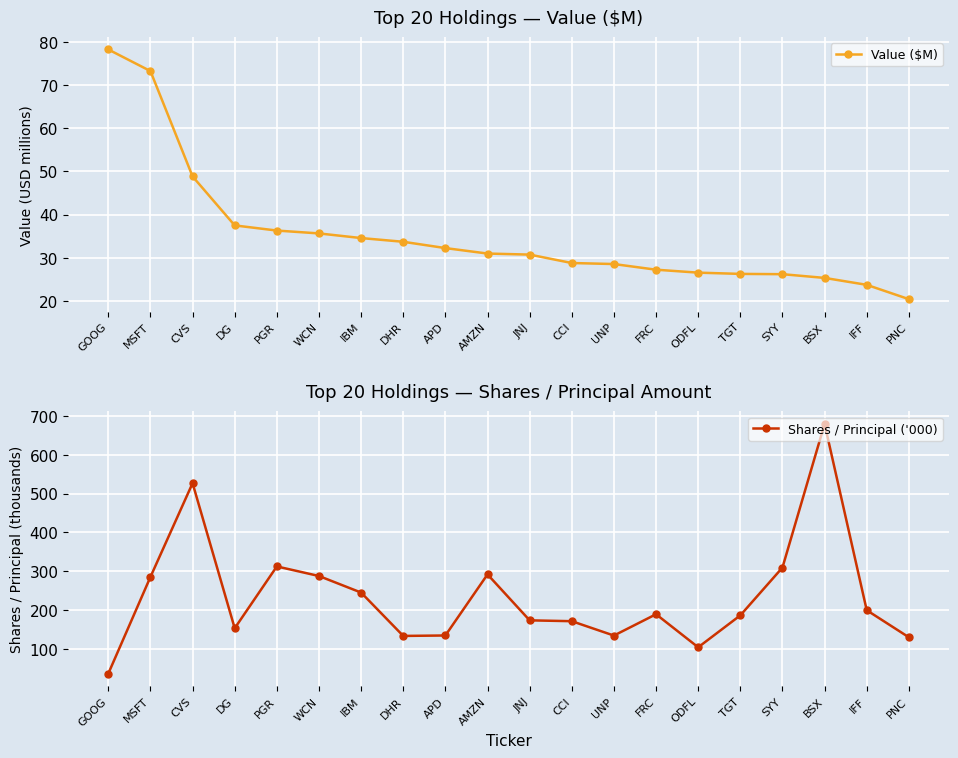

Which series changed the most between BSX and PNC?

Shares / Principal ('000)